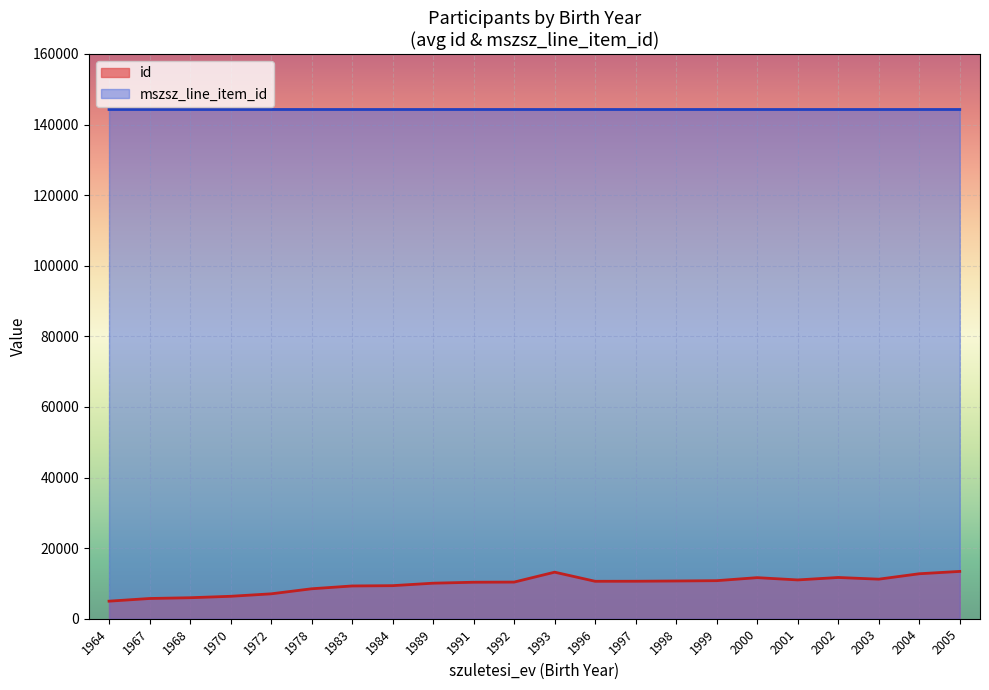

How many lines are shown in the chart?

2